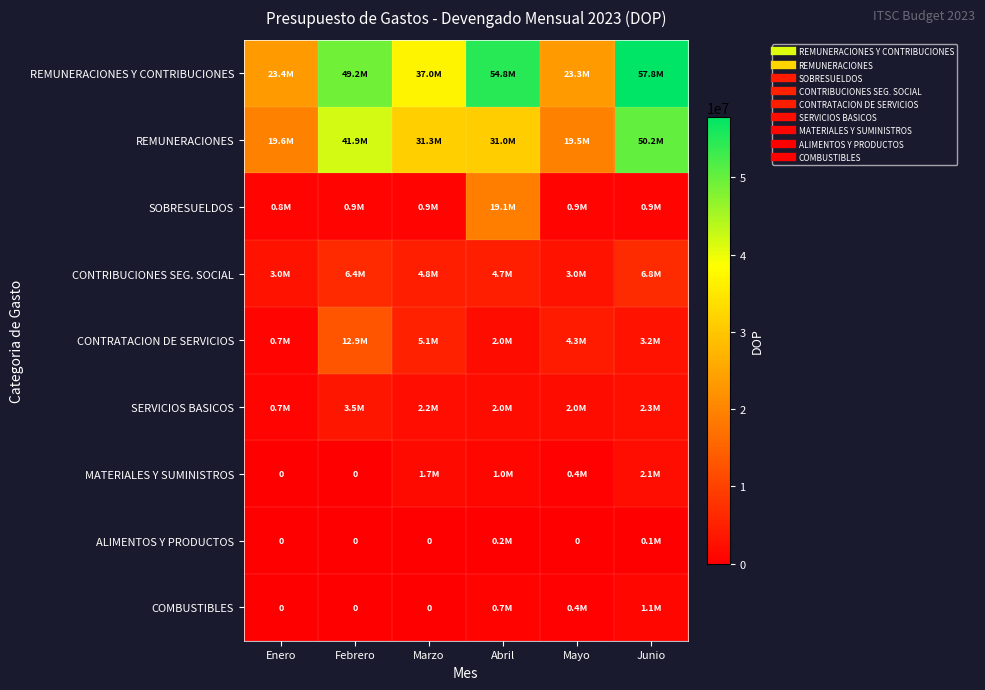

At which label is CONTRATACION DE SERVICIOS closest to 6816021?

Marzo